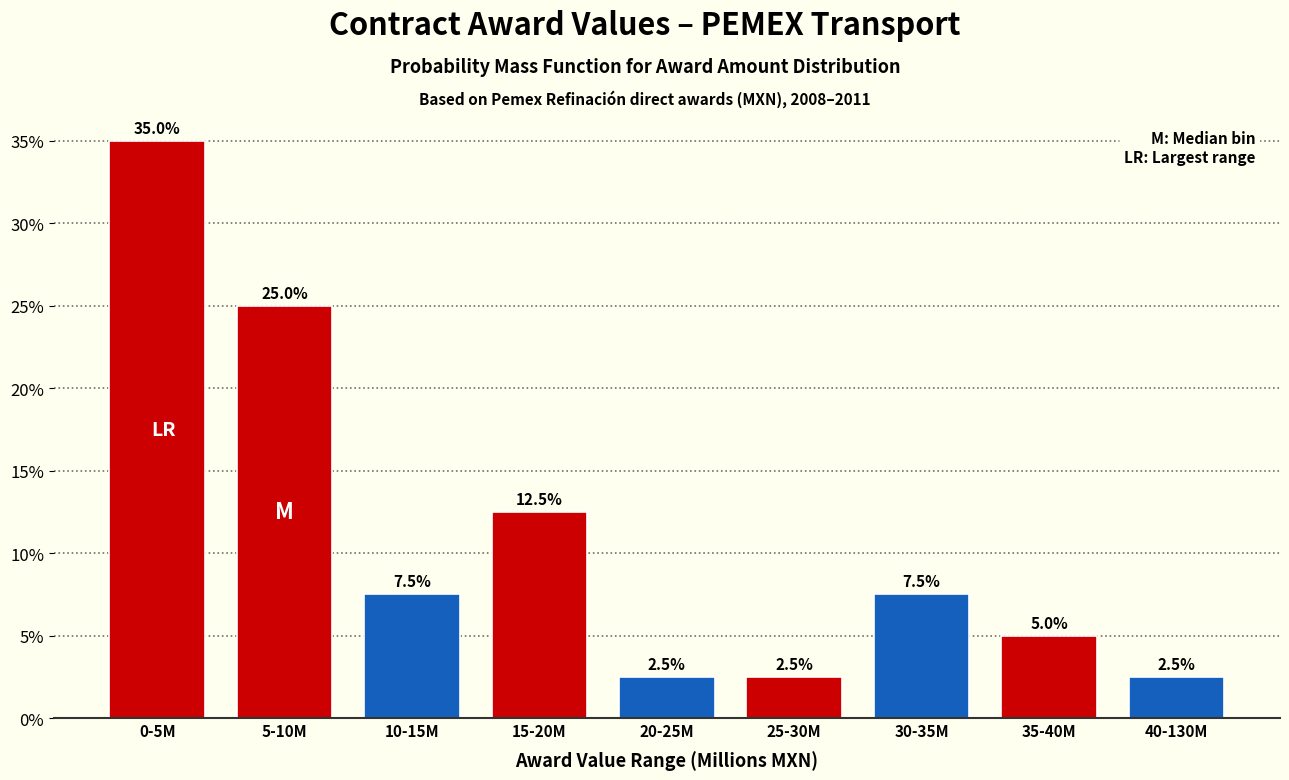

Reading left to right, list all the values displayed in this chart.

0-5M=35.0	5-10M=25.0	10-15M=7.5	15-20M=12.5	20-25M=2.5	25-30M=2.5	30-35M=7.5	35-40M=5.0	40-130M=2.5